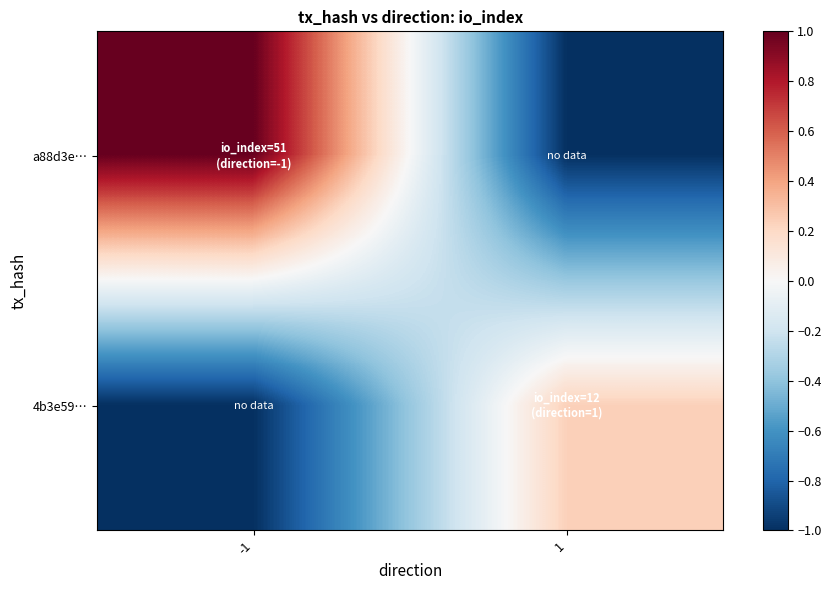

Count the number of categories in the chart.

2